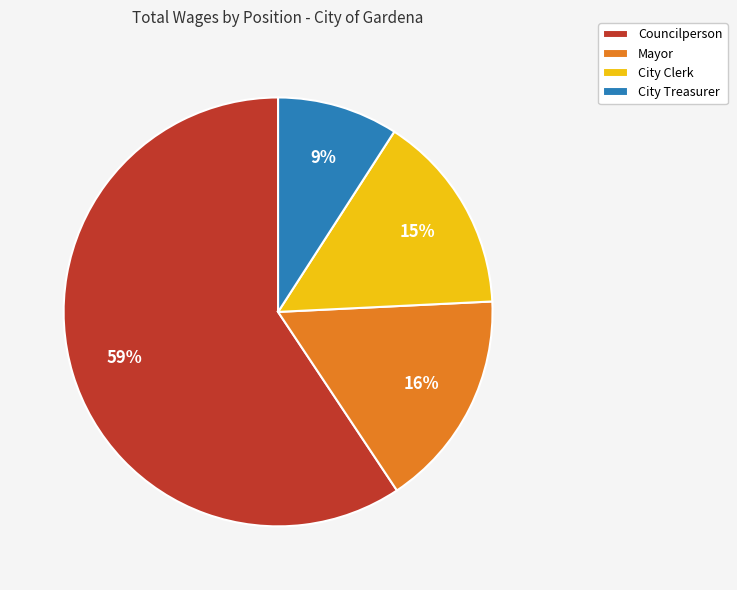

What is the majority slice?

Councilperson